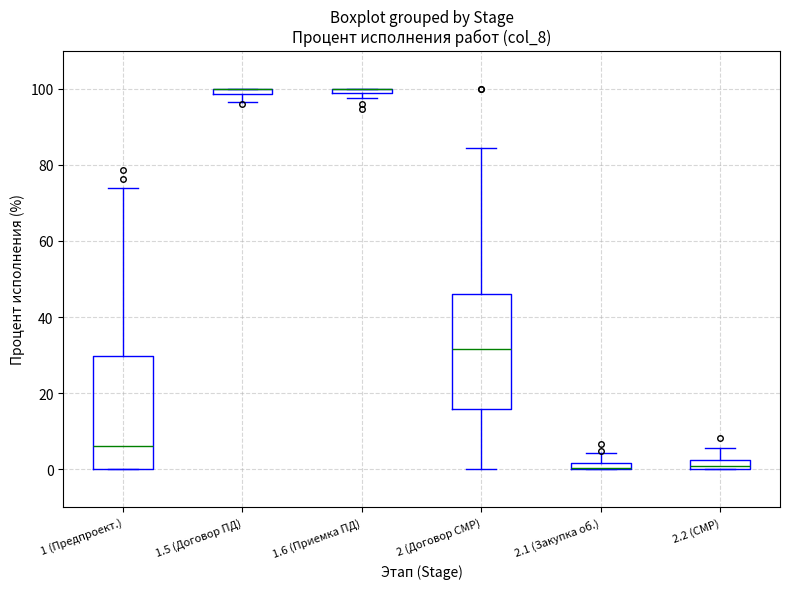

Where is the lower edge of the box for 2.1 (Закупка об.) on the y-axis? The values are not printed on the chart, so give them approximately, as read against the axis.

0